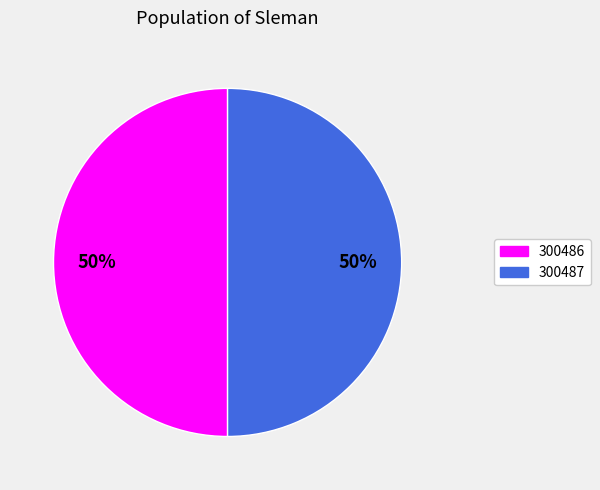

Count the number of slices in the pie.

2